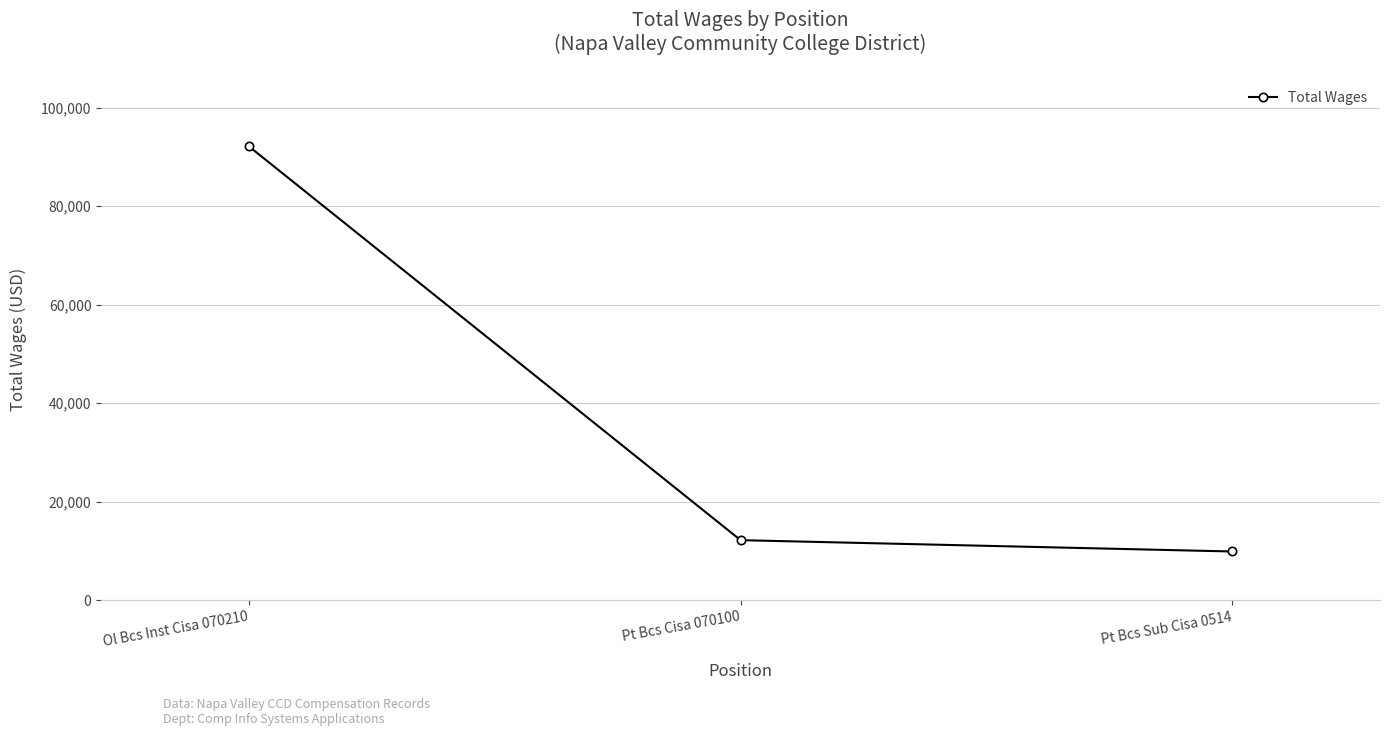

The chart shows a value of 92170 at Ol Bcs Inst Cisa 070210. True or false?

True